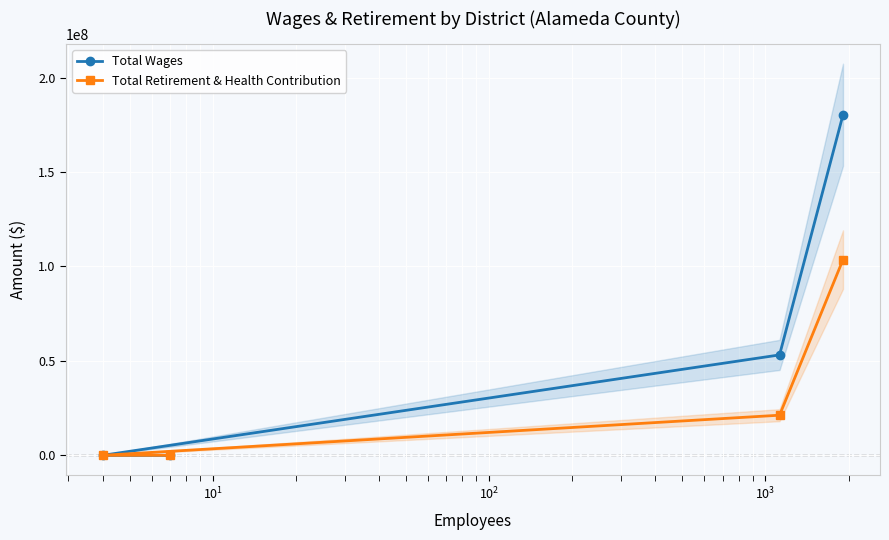

Reading left to right, list all the values displayed in this chart.

Total Wages: 0	0	53161705	180339273
Total Retirement & Health Contribution: 0	0	21231378	103607760